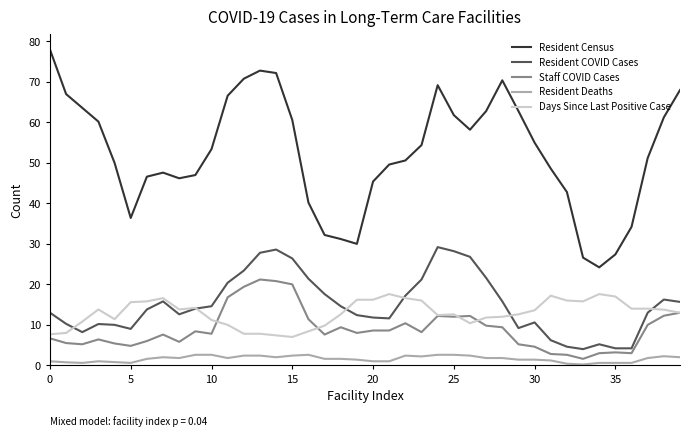

What is the average value of the Resident COVID Cases series?

15.0